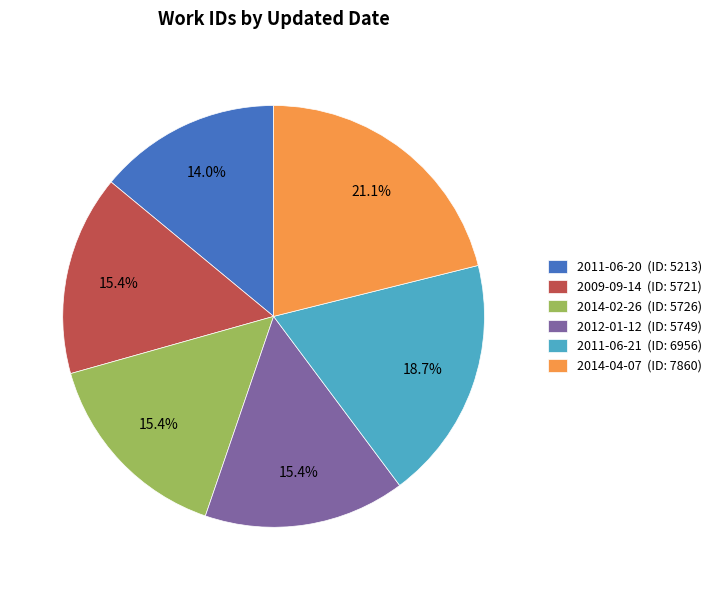

Is there a majority slice in this chart?

No